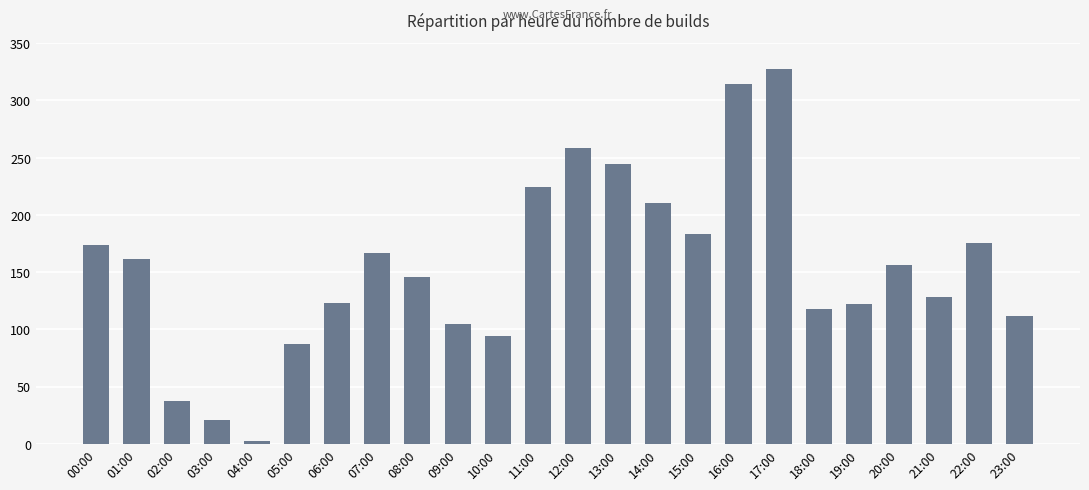

At which category does the chart reach its minimum across all series?

04:00